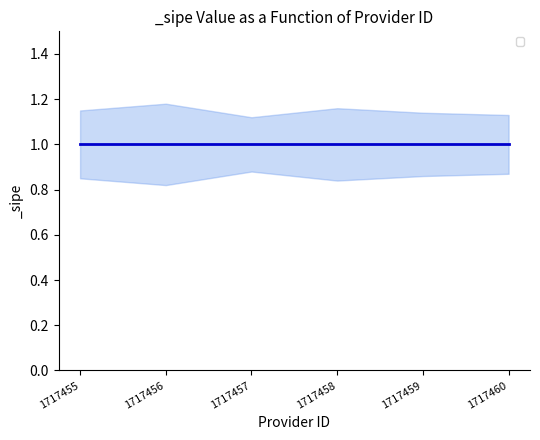

Reading left to right, list all the values displayed in this chart.

mean: 1717455=1.0	1717456=1.0	1717457=1.0	1717458=1.0	1717459=1.0	1717460=1.0
upper: 1717455=1.1	1717456=1.2	1717457=1.1	1717458=1.2	1717459=1.1	1717460=1.1
lower: 1717455=0.8	1717456=0.8	1717457=0.9	1717458=0.8	1717459=0.9	1717460=0.9